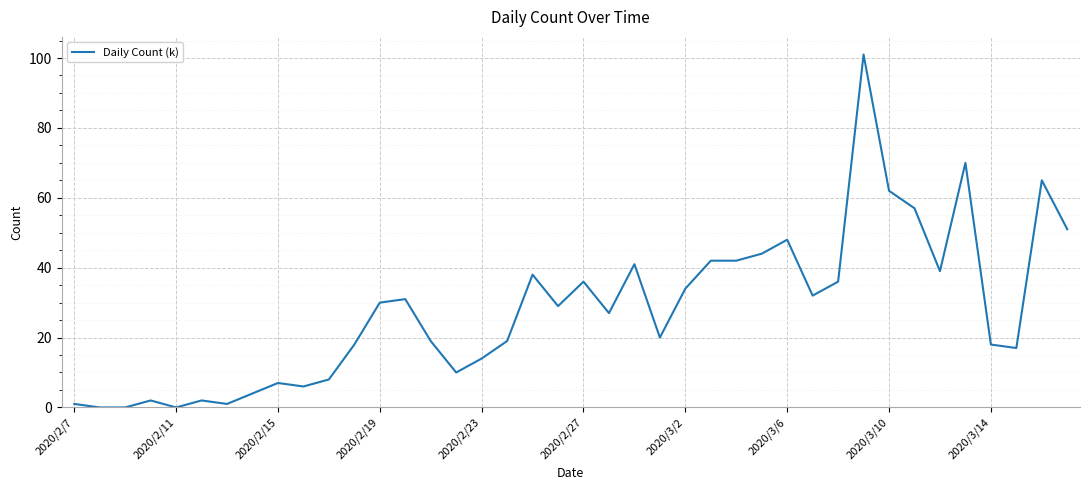

What is the greatest value displayed?

101